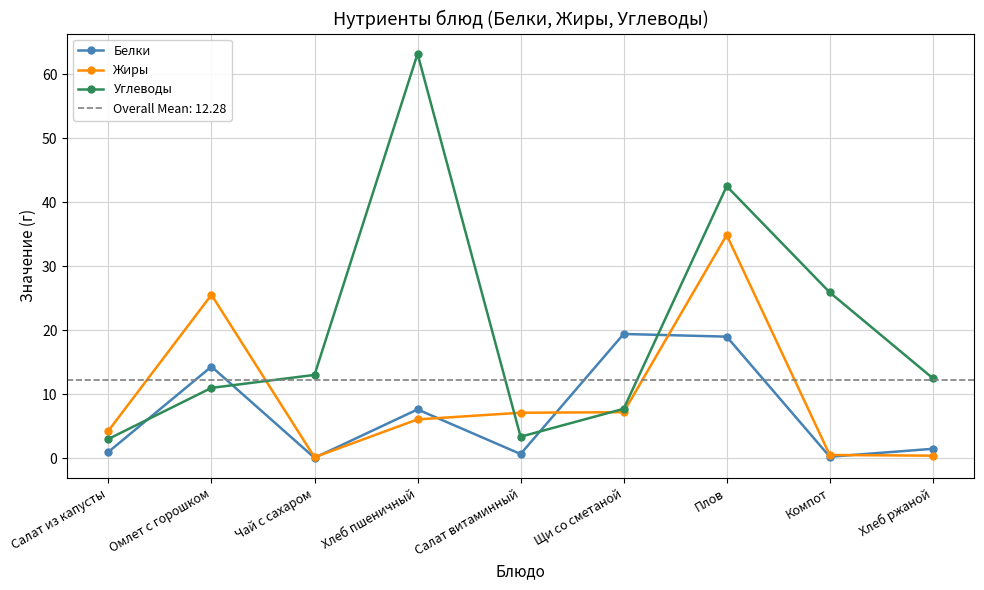

What is the label of the 1st point from the left?

Салат из капусты